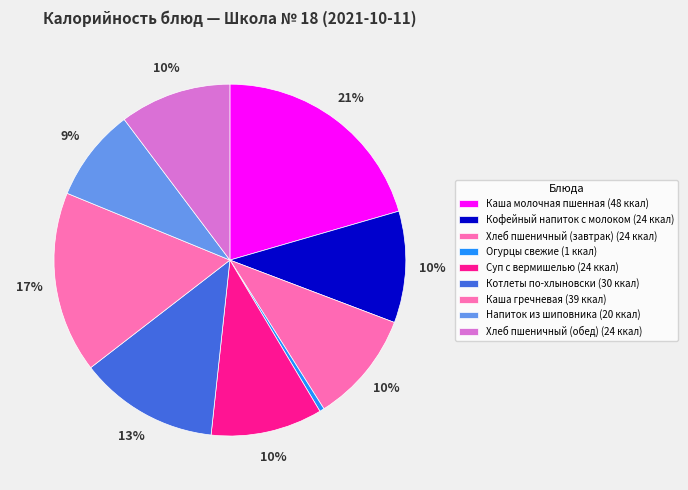

To the nearest percent, what is the combined percentage of Кофейный напиток с молоком and Огурцы свежие?

11%